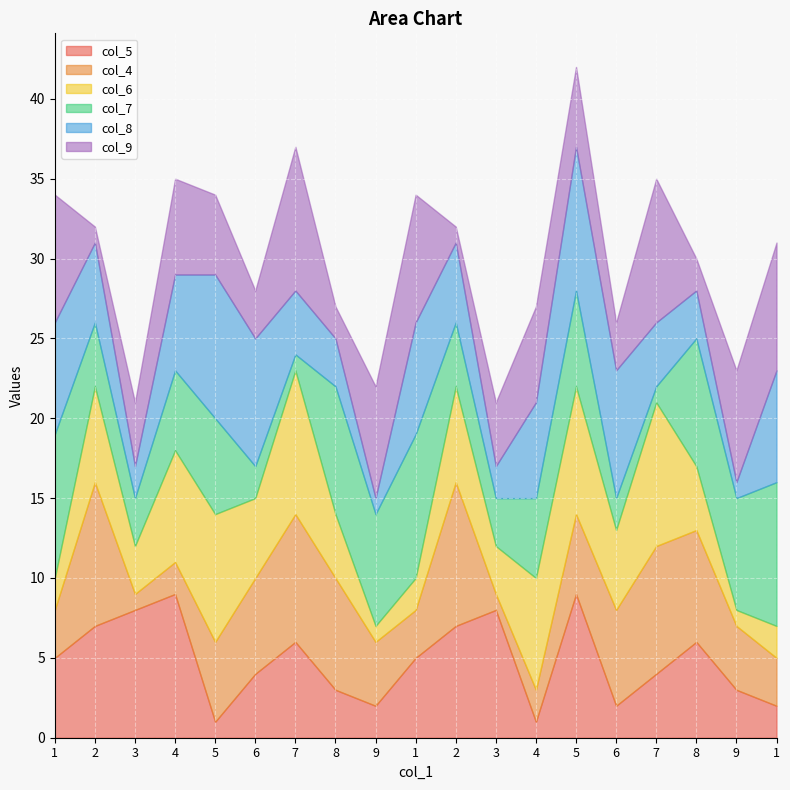

At how many categories does at least one series exceed 2?

19